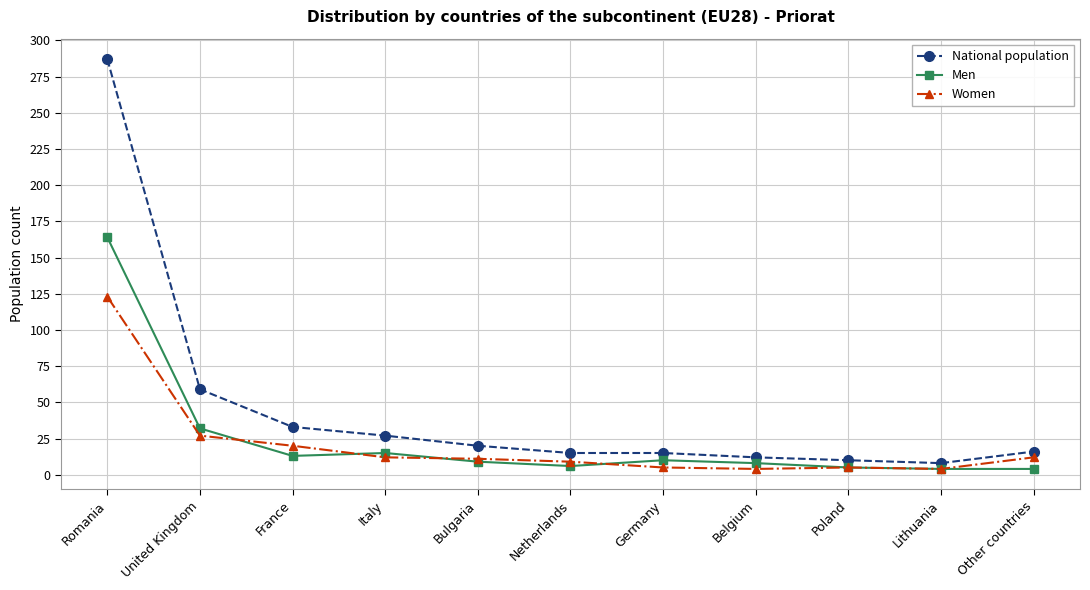

At which label does Women first exceed 11?

Romania